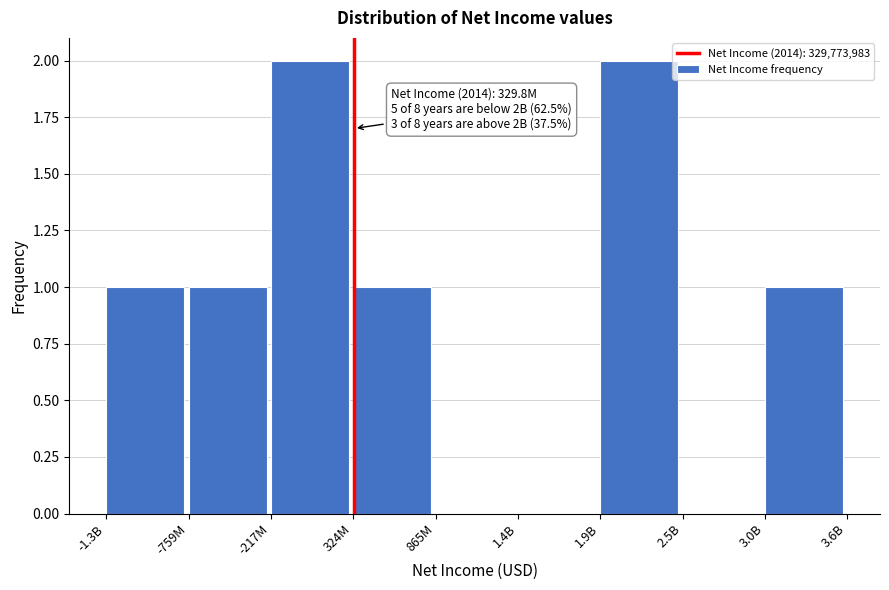

Reading right to left, what are all the values shown in this chart?

3.0B=1	2.5B=0	1.9B=2	1.4B=0	865M=0	324M=1	-217M=2	-759M=1	-1.3B=1